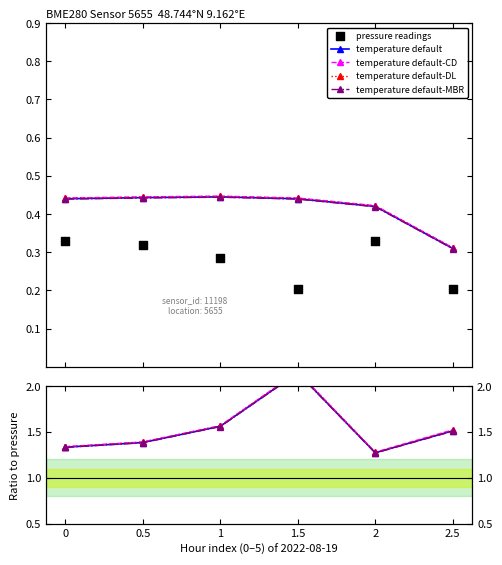

Which series has the widest spread of Y values?

temperature default-CD